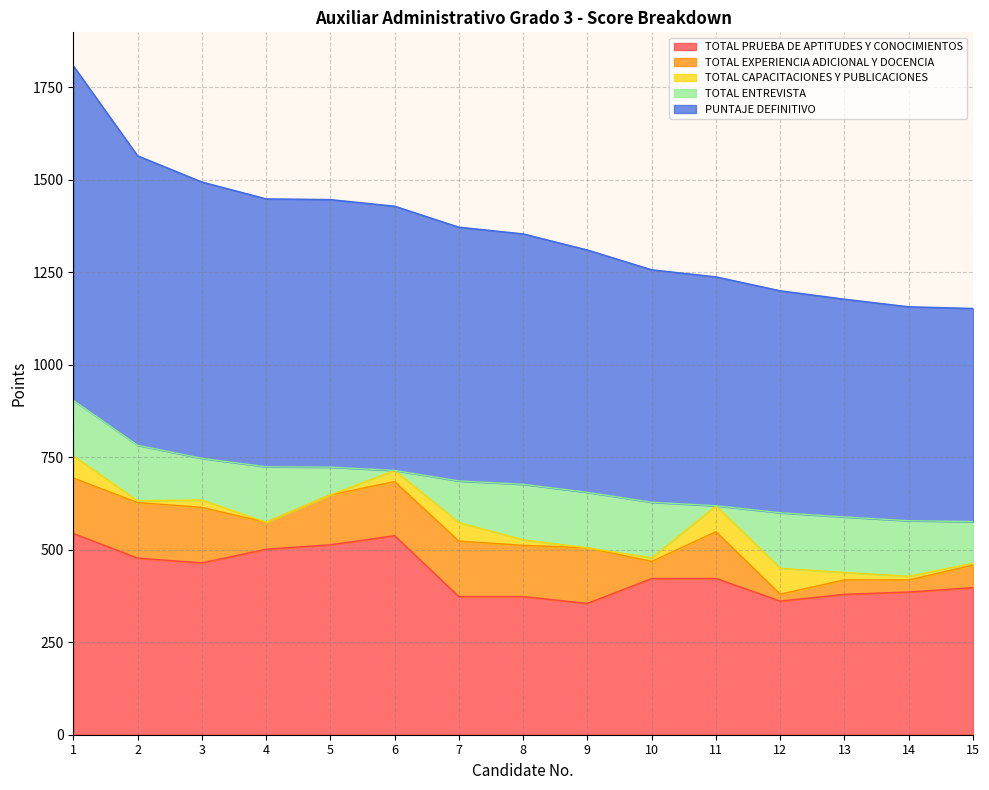

Reading left to right, transcribe all the data shown in this chart.

TOTAL PRUEBA DE APTITUDES Y CONOCIMIENTOS: 543.8	477.3	464.3	501.2	513.4	537.9	373.2	373.2	354.9	422.0	422.3	361.1	379.4	385.6	397.5
TOTAL EXPERIENCIA ADICIONAL Y DOCENCIA: 150.0	150.0	150.0	72.8	134.7	146.2	150.0	138.4	150.0	46.2	126.3	18.7	39.0	32.6	60.9
TOTAL CAPACITACIONES Y PUBLICACIONES: 60.0	5.0	20.0	0.0	0.0	30.0	50.0	15.0	0.0	10.0	70.0	70.0	20.0	10.0	5.0
TOTAL ENTREVISTA: 150.0	150.0	112.5	150.0	75.0	0.0	112.5	150.0	150.0	150.0	0.0	150.0	150.0	150.0	112.5
PUNTAJE DEFINITIVO: 903.8	782.3	746.8	724.0	723.0	714.1	685.7	676.7	654.9	628.2	618.6	599.8	588.4	578.2	575.9